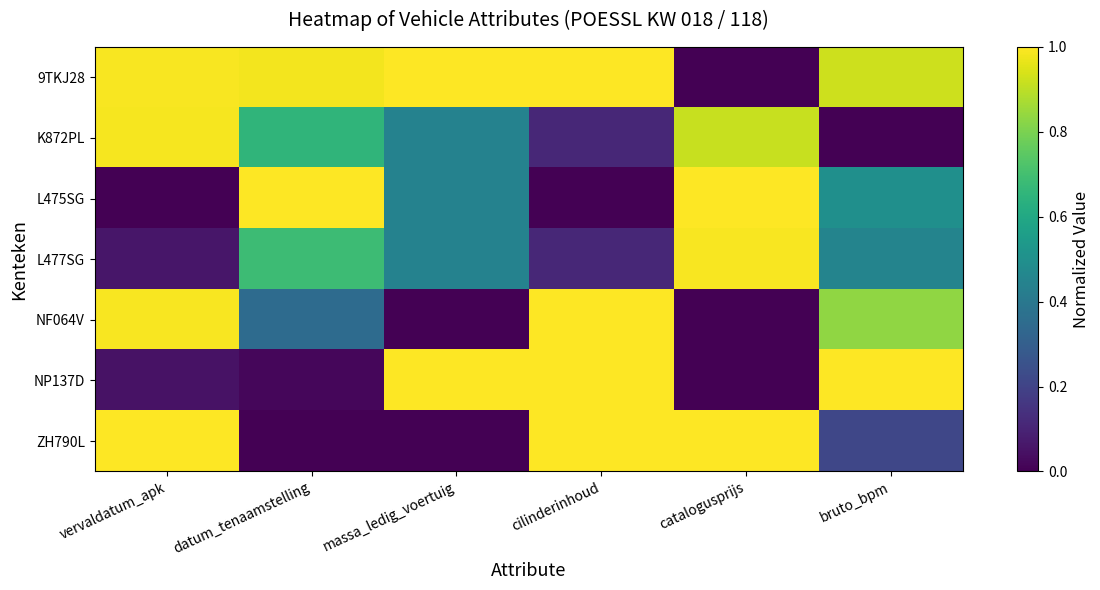

Reading left to right, transcribe all the data shown in this chart.

9TKJ28: vervaldatum_apk=1.0	datum_tenaamstelling=1.0	massa_ledig_voertuig=1.0	cilinderinhoud=1.0	catalogusprijs=0.0	bruto_bpm=0.9
K872PL: vervaldatum_apk=1.0	datum_tenaamstelling=0.7	massa_ledig_voertuig=0.4	cilinderinhoud=0.1	catalogusprijs=0.9	bruto_bpm=0.0
L475SG: vervaldatum_apk=0.0	datum_tenaamstelling=1.0	massa_ledig_voertuig=0.4	cilinderinhoud=0.0	catalogusprijs=1.0	bruto_bpm=0.5
L477SG: vervaldatum_apk=0.1	datum_tenaamstelling=0.7	massa_ledig_voertuig=0.4	cilinderinhoud=0.1	catalogusprijs=1.0	bruto_bpm=0.5
NF064V: vervaldatum_apk=1.0	datum_tenaamstelling=0.3	massa_ledig_voertuig=0.0	cilinderinhoud=1.0	catalogusprijs=0.0	bruto_bpm=0.8
NP137D: vervaldatum_apk=0.1	datum_tenaamstelling=0.0	massa_ledig_voertuig=1.0	cilinderinhoud=1.0	catalogusprijs=0.0	bruto_bpm=1.0
ZH790L: vervaldatum_apk=1.0	datum_tenaamstelling=0.0	massa_ledig_voertuig=0.0	cilinderinhoud=1.0	catalogusprijs=1.0	bruto_bpm=0.2